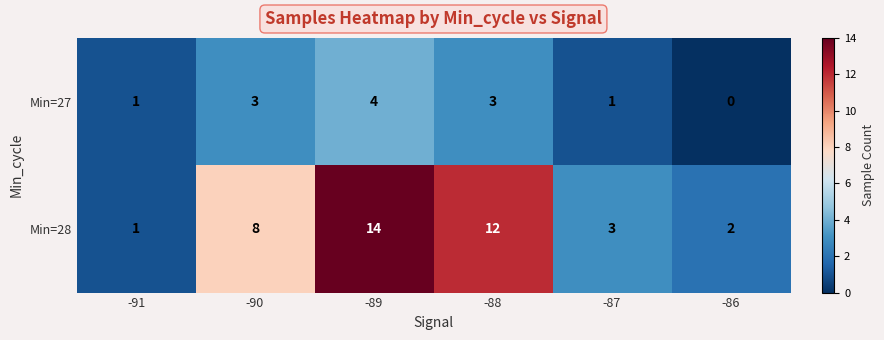

Count the number of categories in the chart.

6